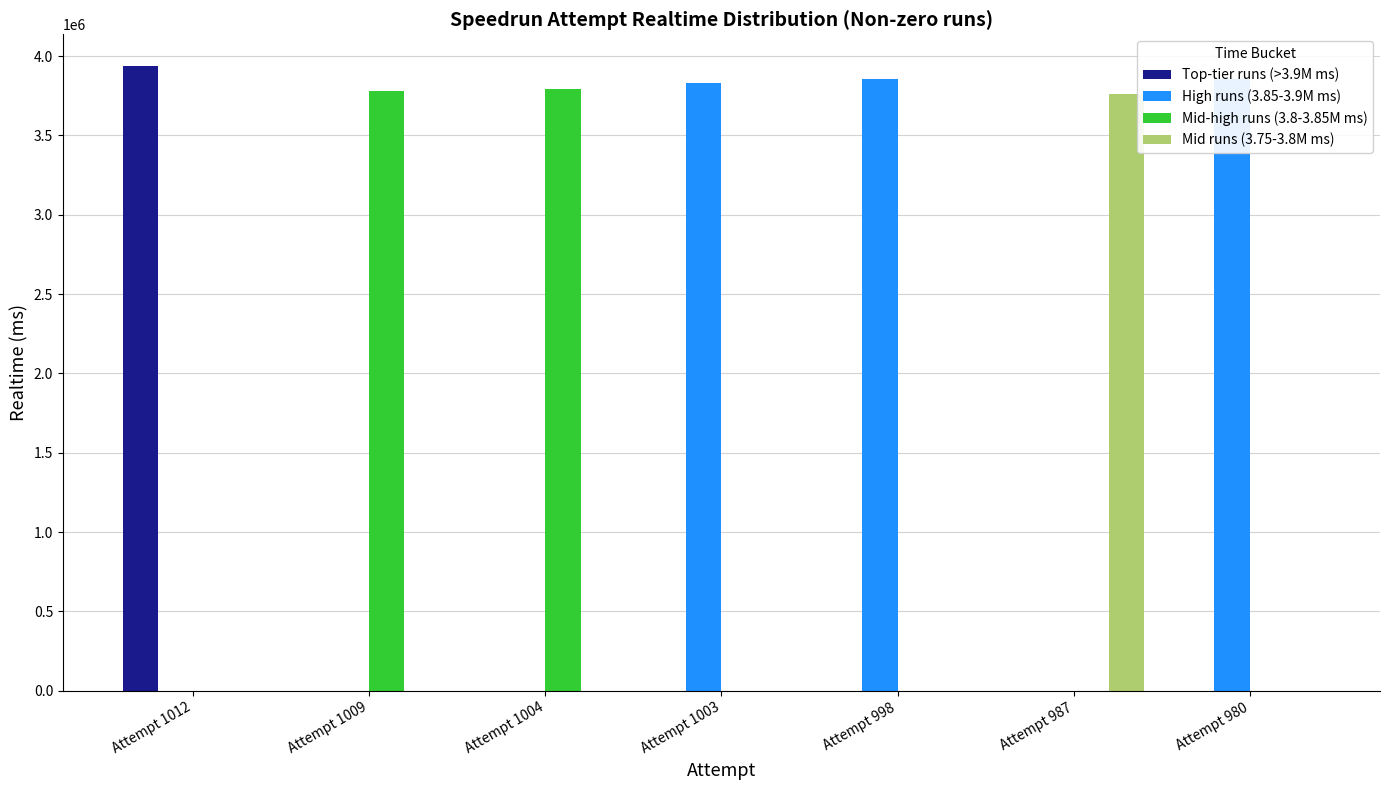

Which series has the largest range (max minus min)?

Top-tier runs (>3.9M ms)